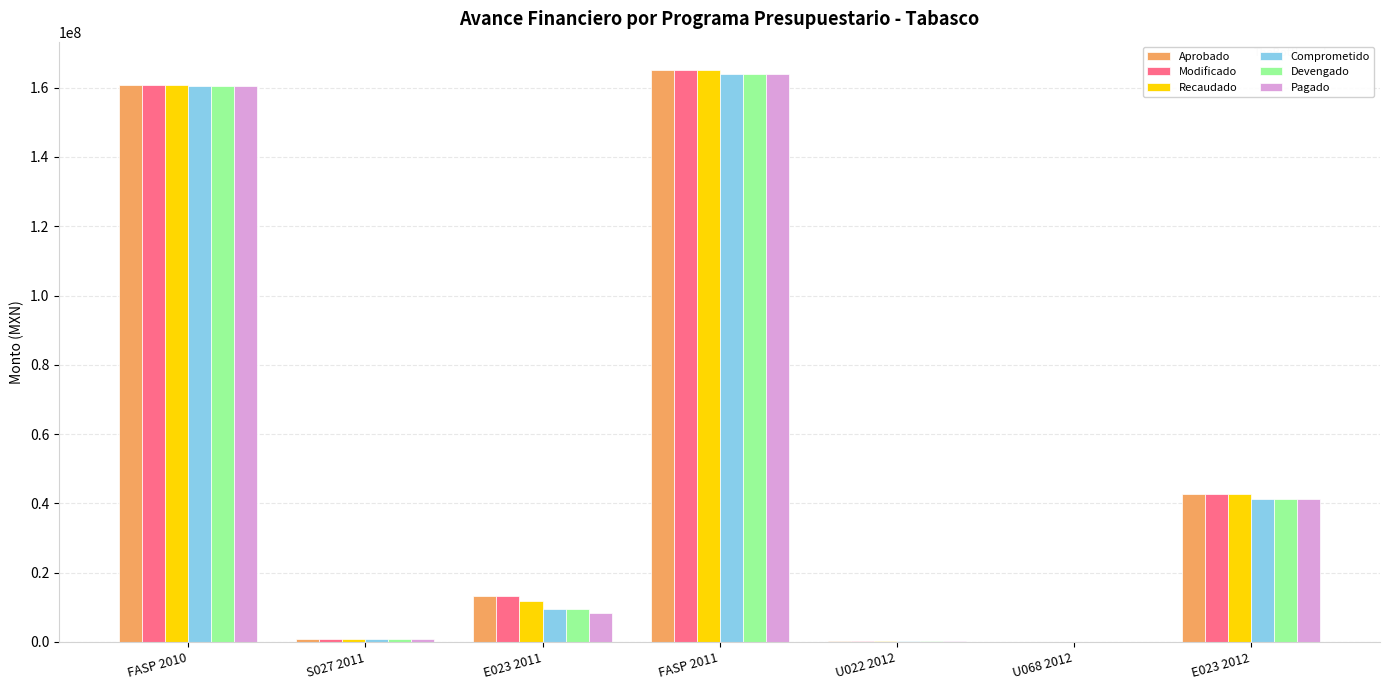

At which category is the sum across all series the highest?

FASP 2011